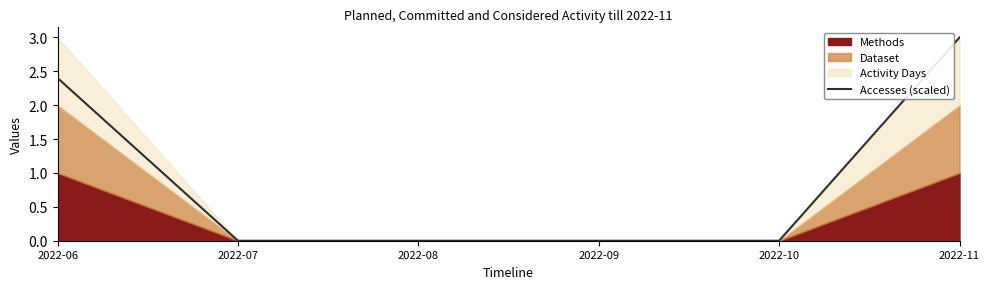

The value at 2022-10 is 1.7. True or false?

False